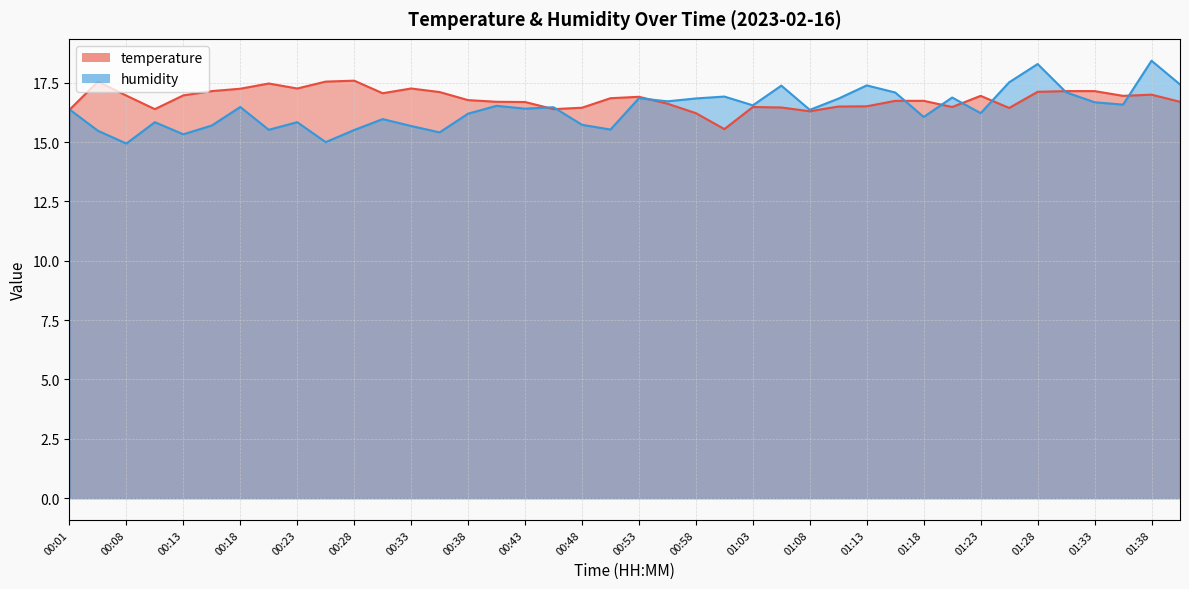

At how many categories does at least one series exceed 15?

40